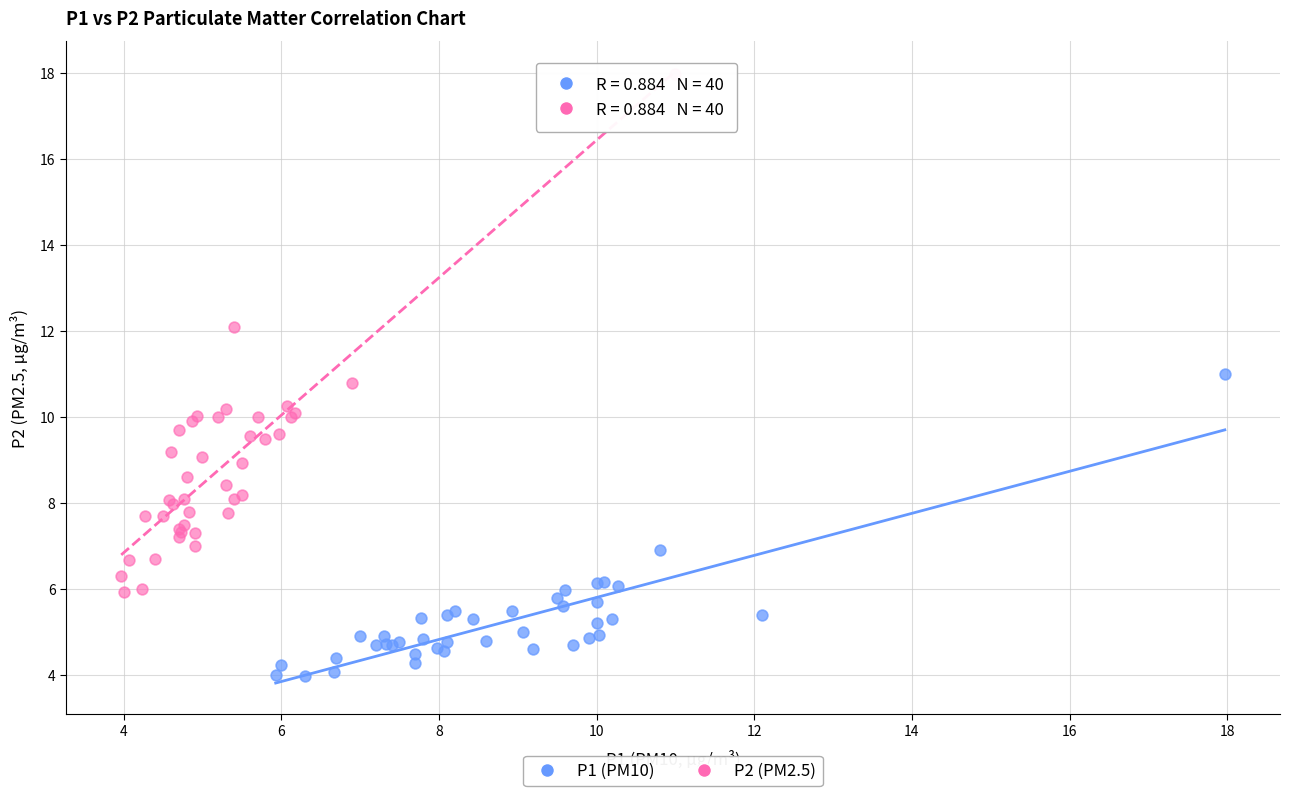

What are all the series names shown in the legend?

P1 (PM10), P2 (PM2.5)